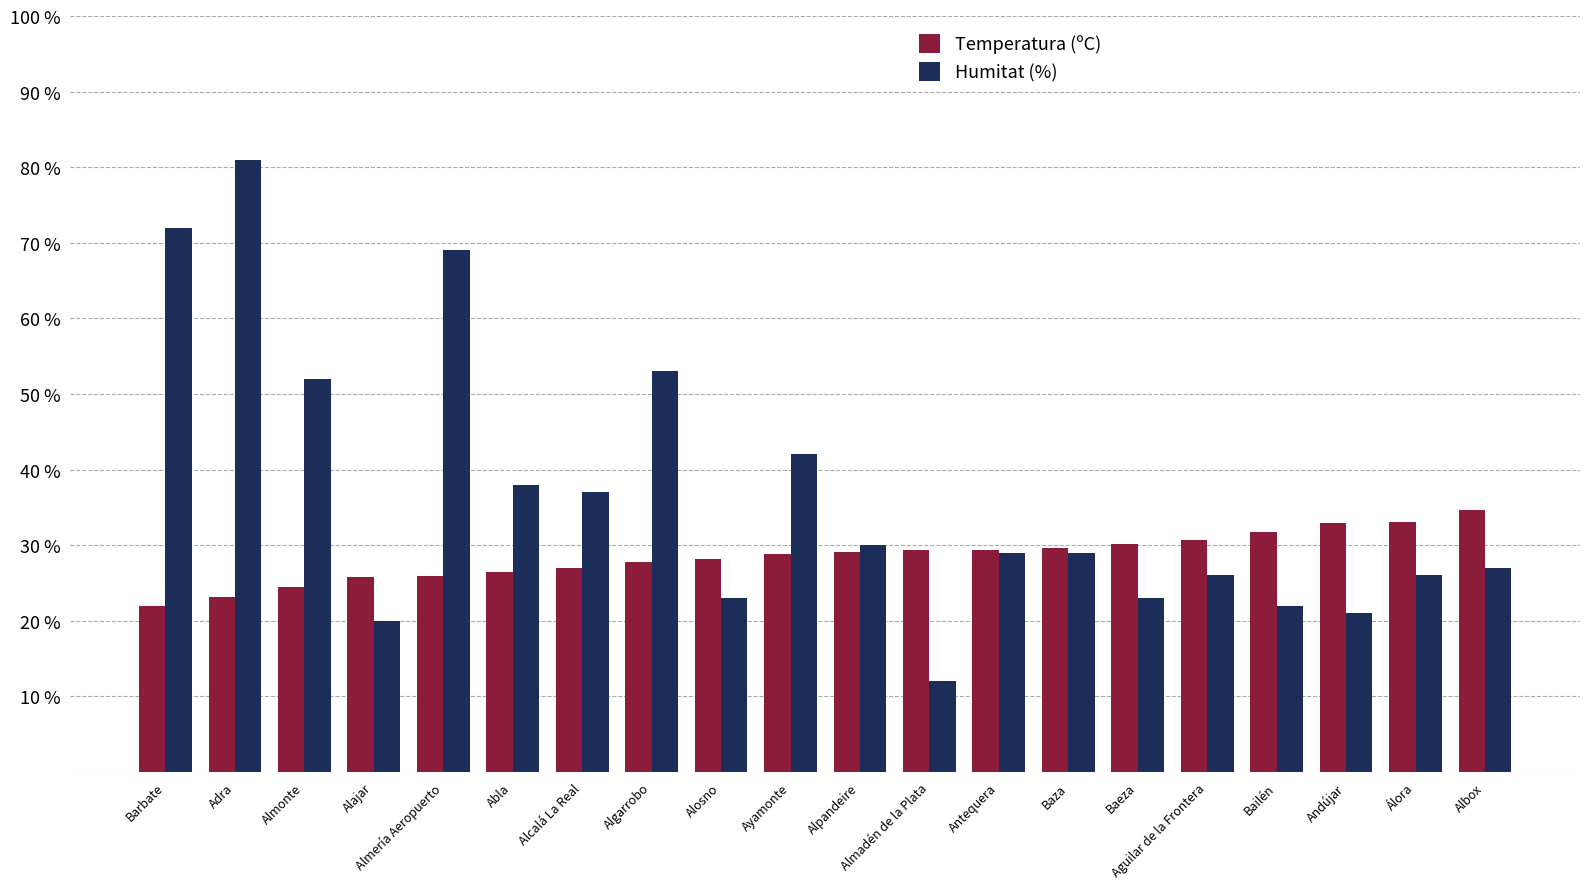

How many distinct data groups are displayed?

2